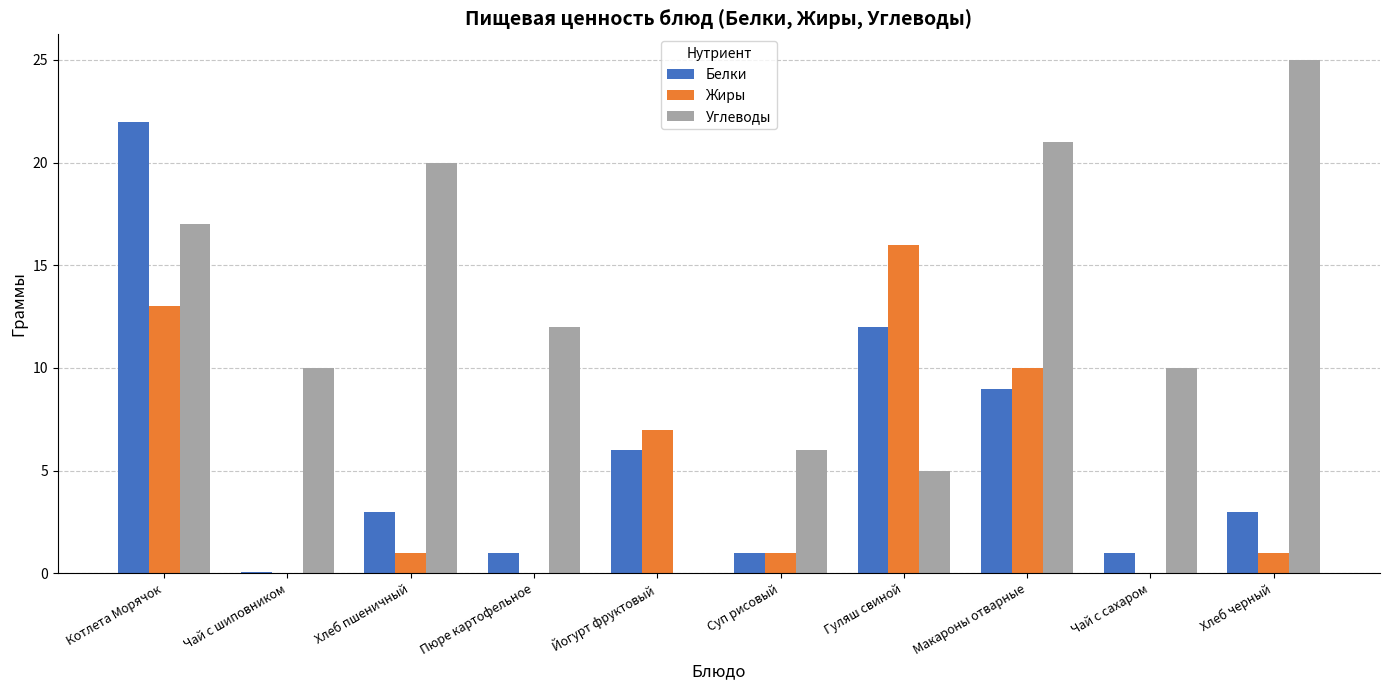

What is the total value across all series at Йогурт фруктовый?

13.0